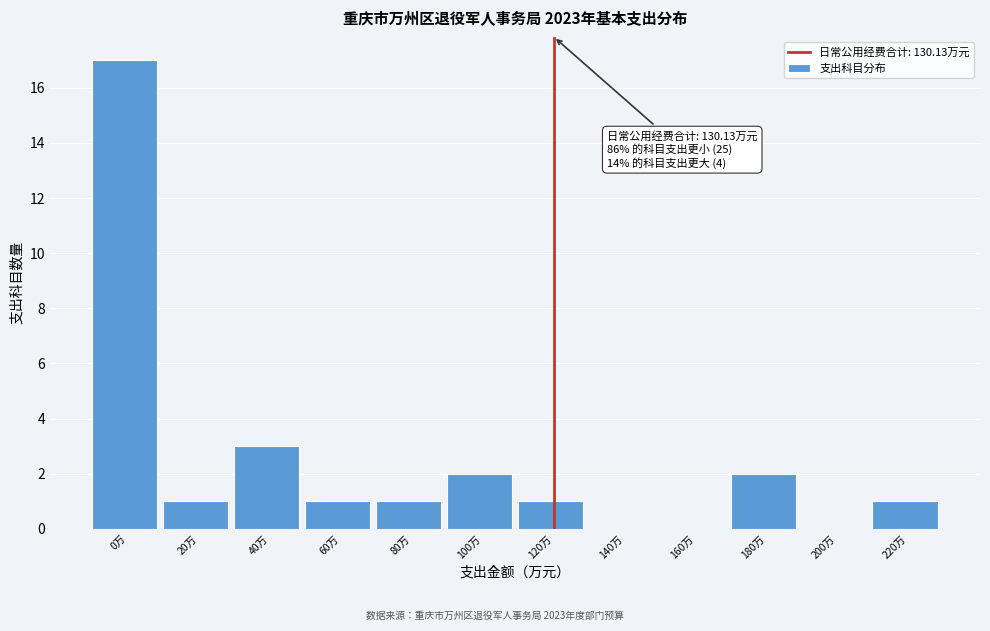

Reading left to right, what are all the values shown in this chart?

0万=17	20万=1	40万=3	60万=1	80万=1	100万=2	120万=1	140万=0	160万=0	180万=2	200万=0	220万=1